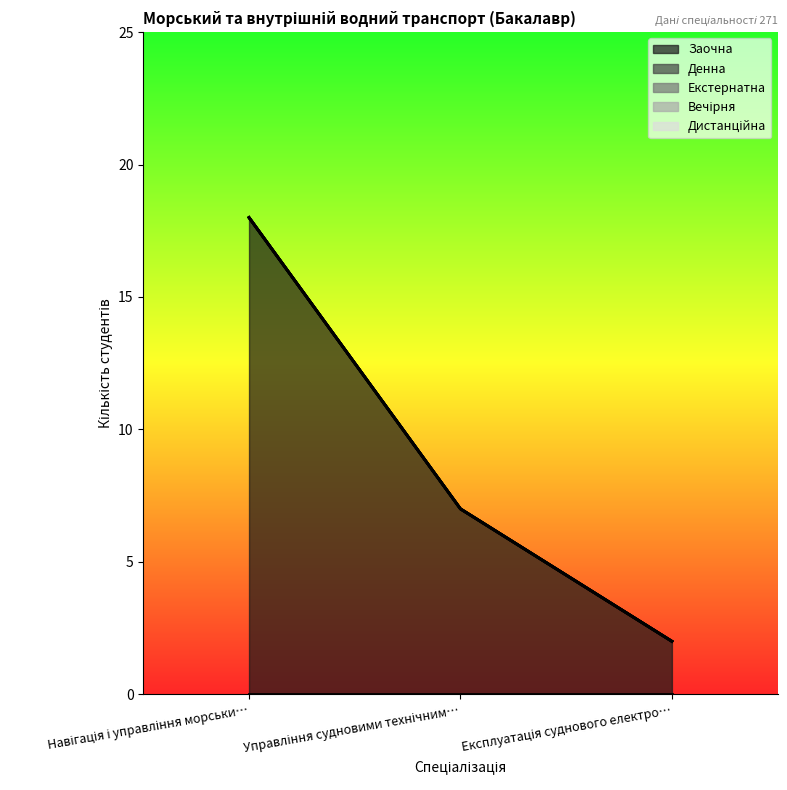

What is the label of the 2nd point from the right?

Управління судновими технічними системами